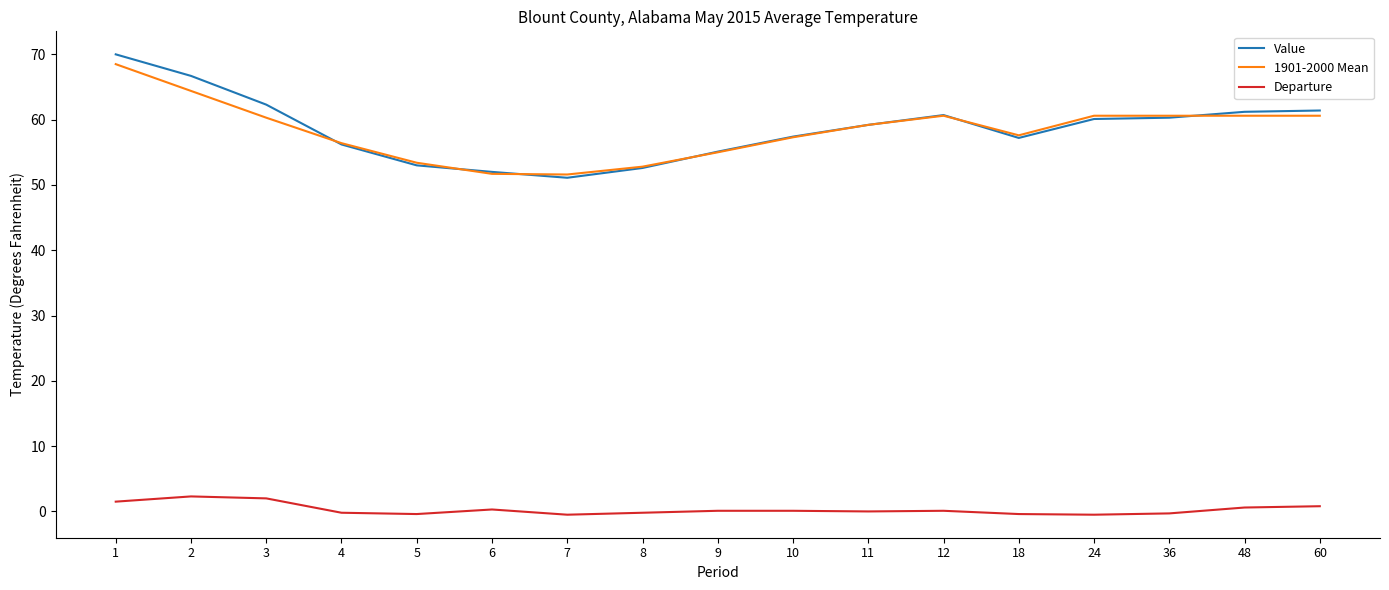

Is the value of Departure at 12 greater than the value of Value at 11?

No